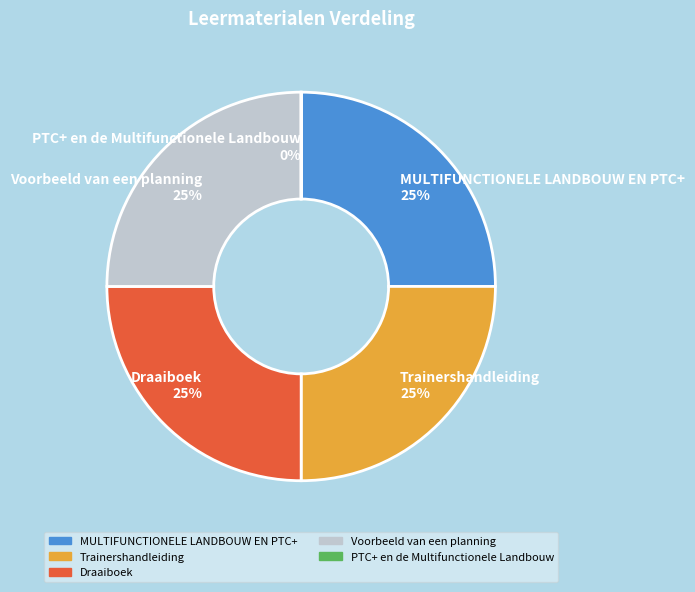

To the nearest percent, what is the difference between the largest and smallest slice percentages?

25%